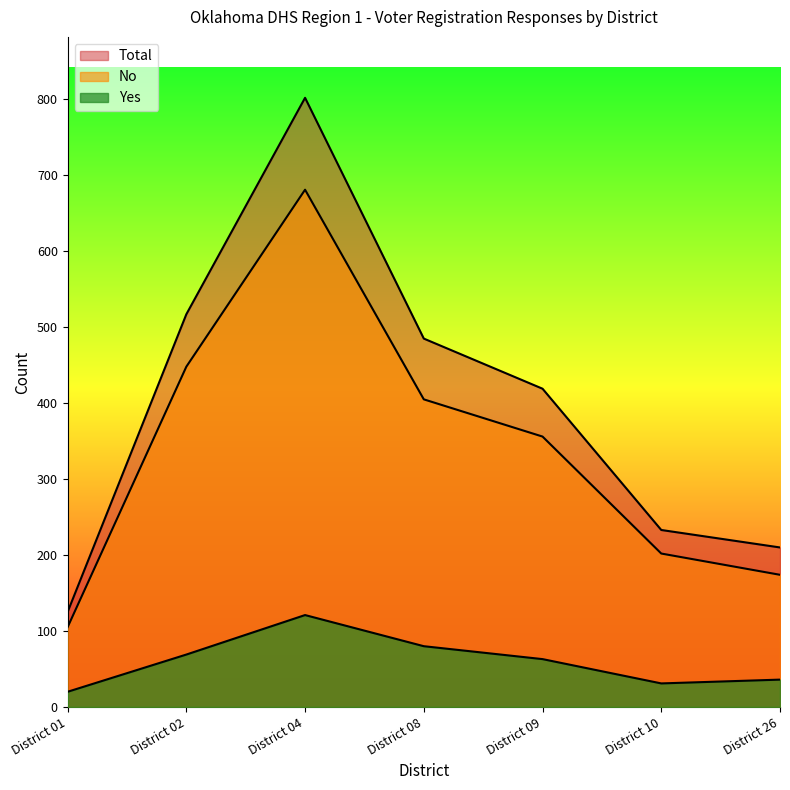

Rank the series by their average value, from highest to lowest.

Total, No, Yes